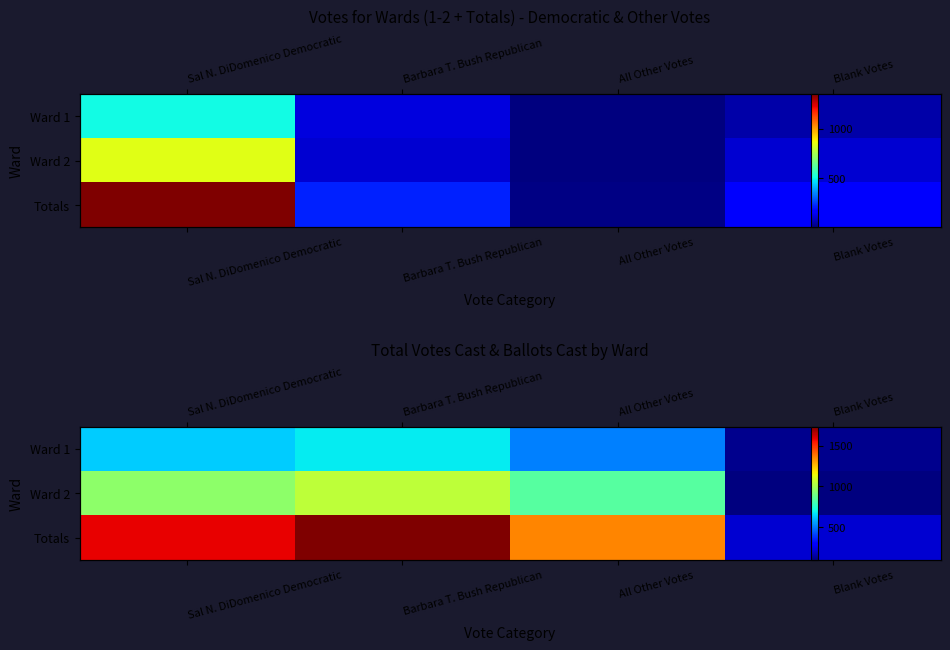

Which series has the widest spread of values?

Totals